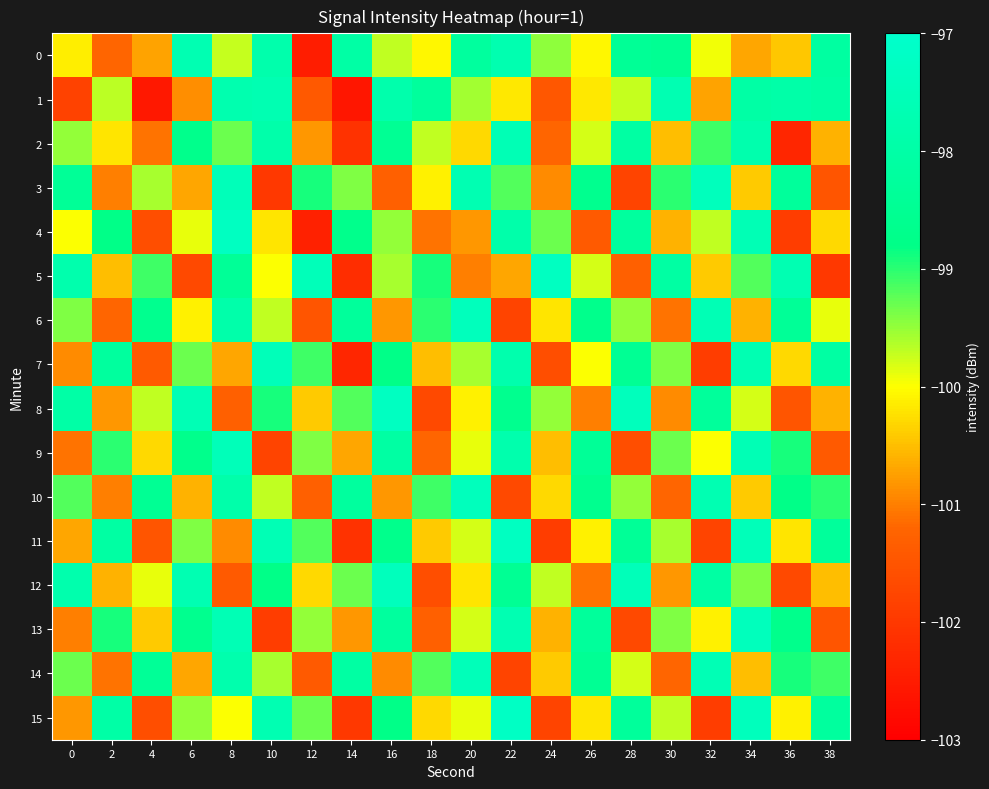

What is the greatest value displayed?

-97.2